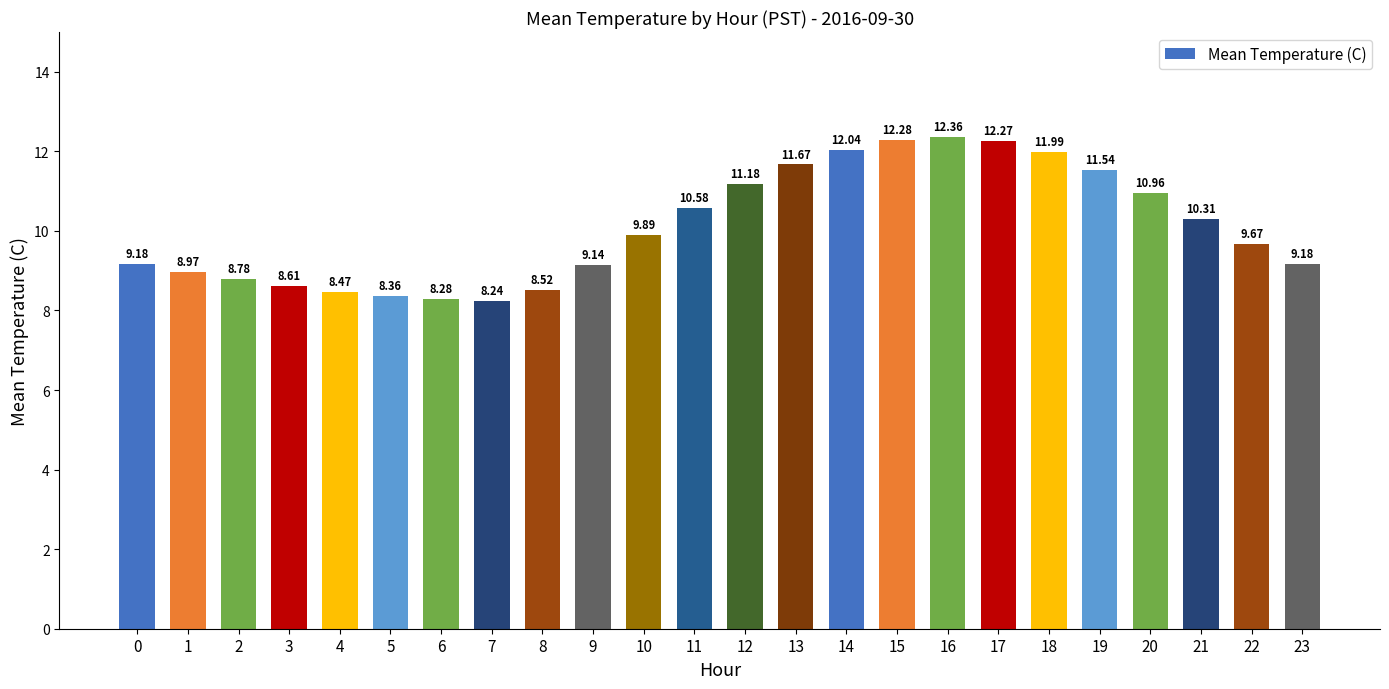

Which label corresponds to the largest value in the chart?

16